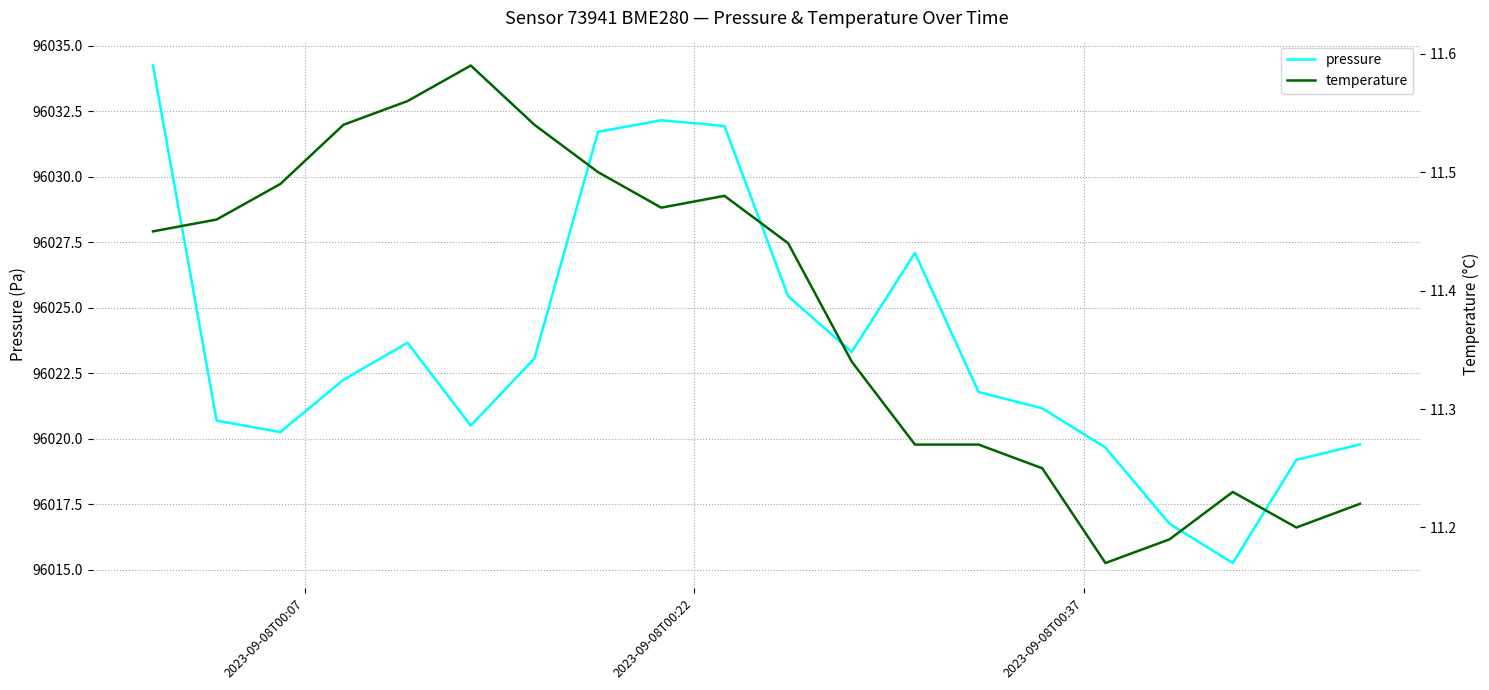

What is the difference between the maximum and minimum values in the temperature series?

0.4